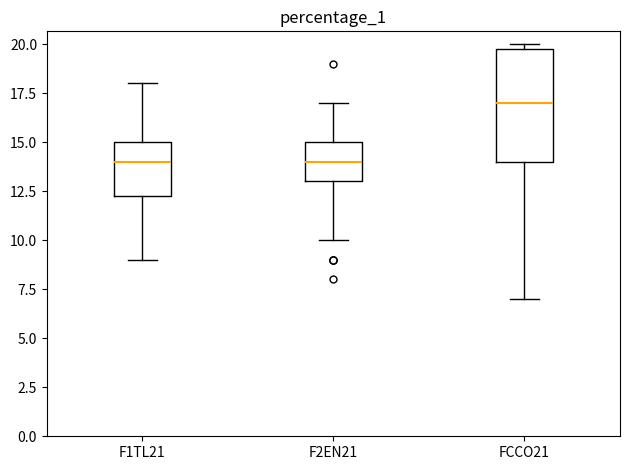

Which box is the tallest, from its lower edge to its upper edge?

FCCO21